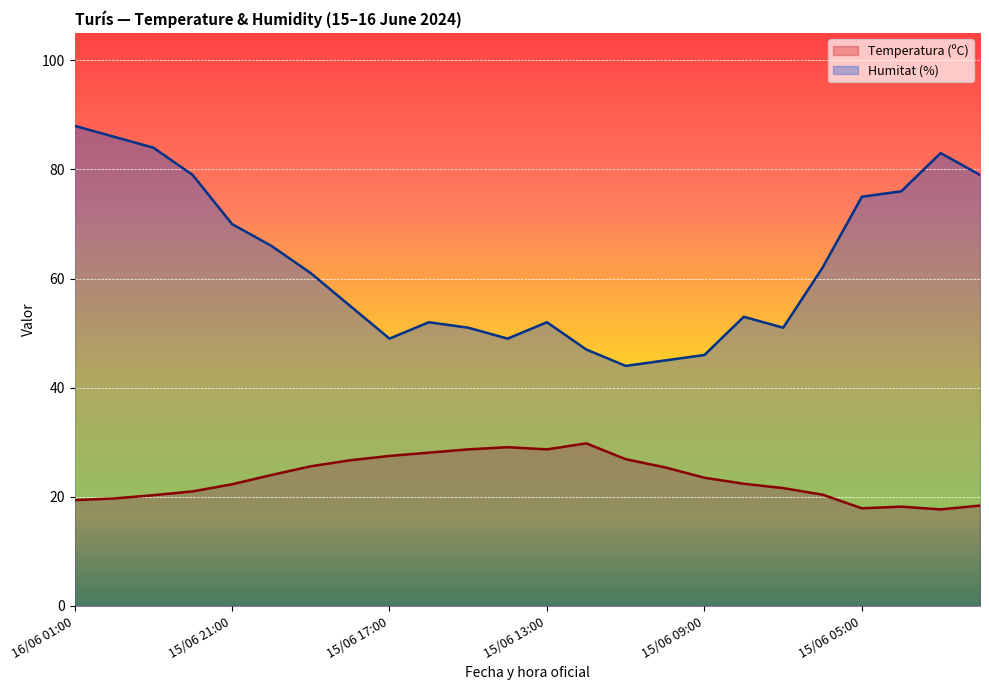

True or false: Temperatura (ºC) and Humitat (%) cross at least once.

False